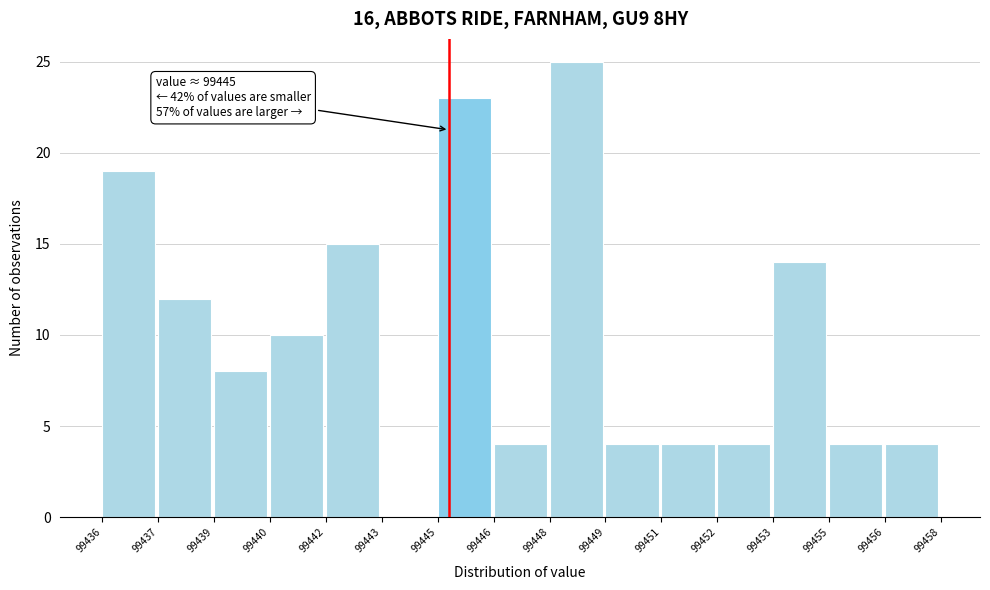

Reading left to right, list all the values displayed in this chart.

99436=19	99437=12	99439=8	99440=10	99442=15	99443=0	99445=23	99446=4	99448=25	99449=4	99451=4	99452=4	99453=14	99455=4	99456=4